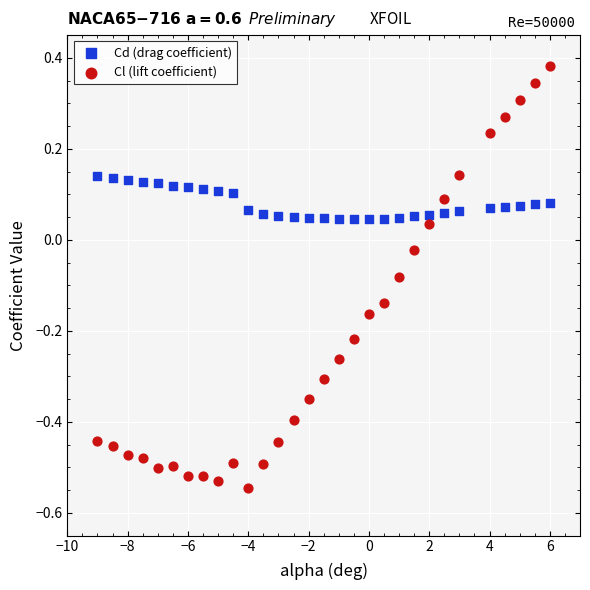

Which series has the widest spread of Y values?

Cl (lift coefficient)